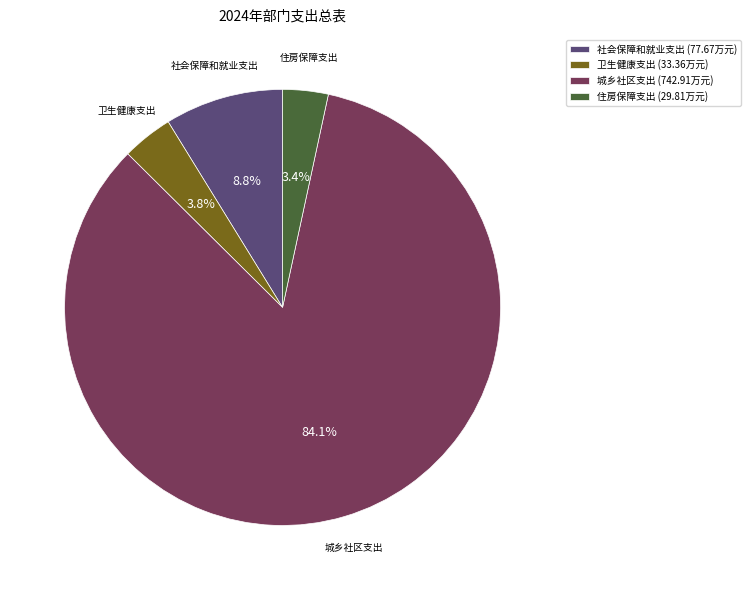

Which slice represents more than half of the pie?

城乡社区支出